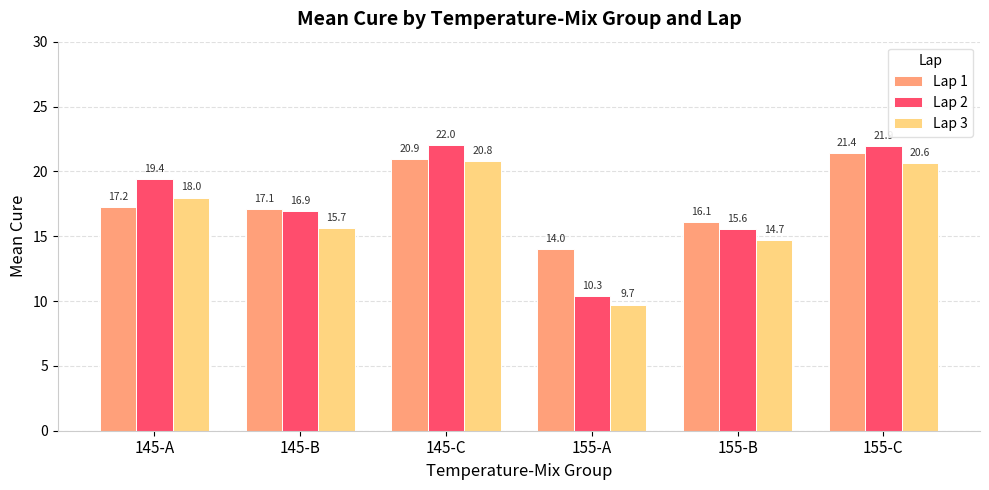

Which series changed the most between 145-A and 155-A?

Lap 2